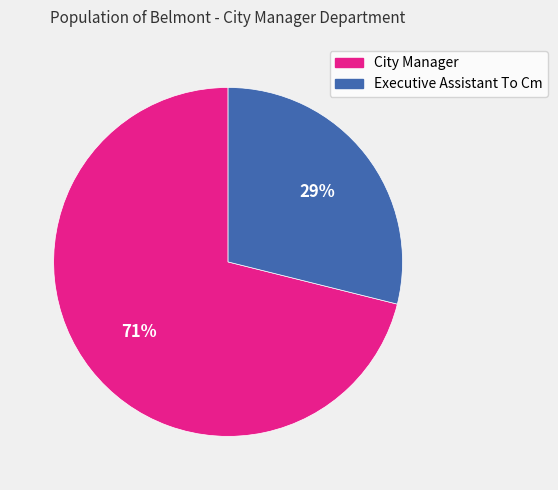

Count the number of slices in the pie.

2